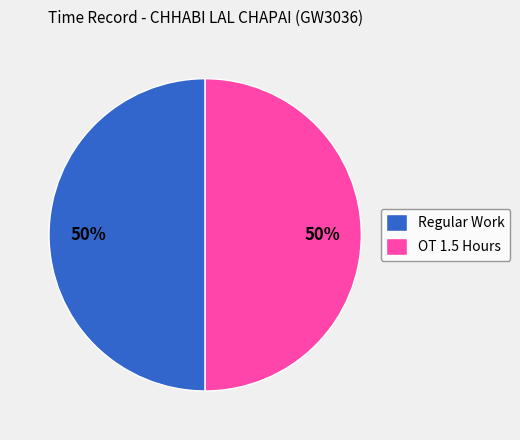

Is the sum of OT 1.5 Hours and Regular Work greater than half?

Yes